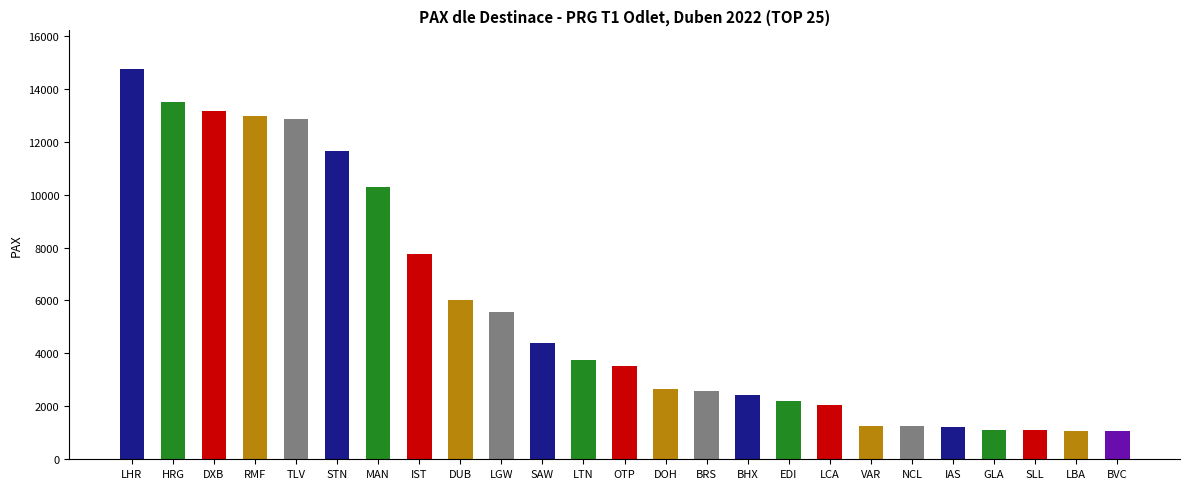

What is the sum of all values?

140256